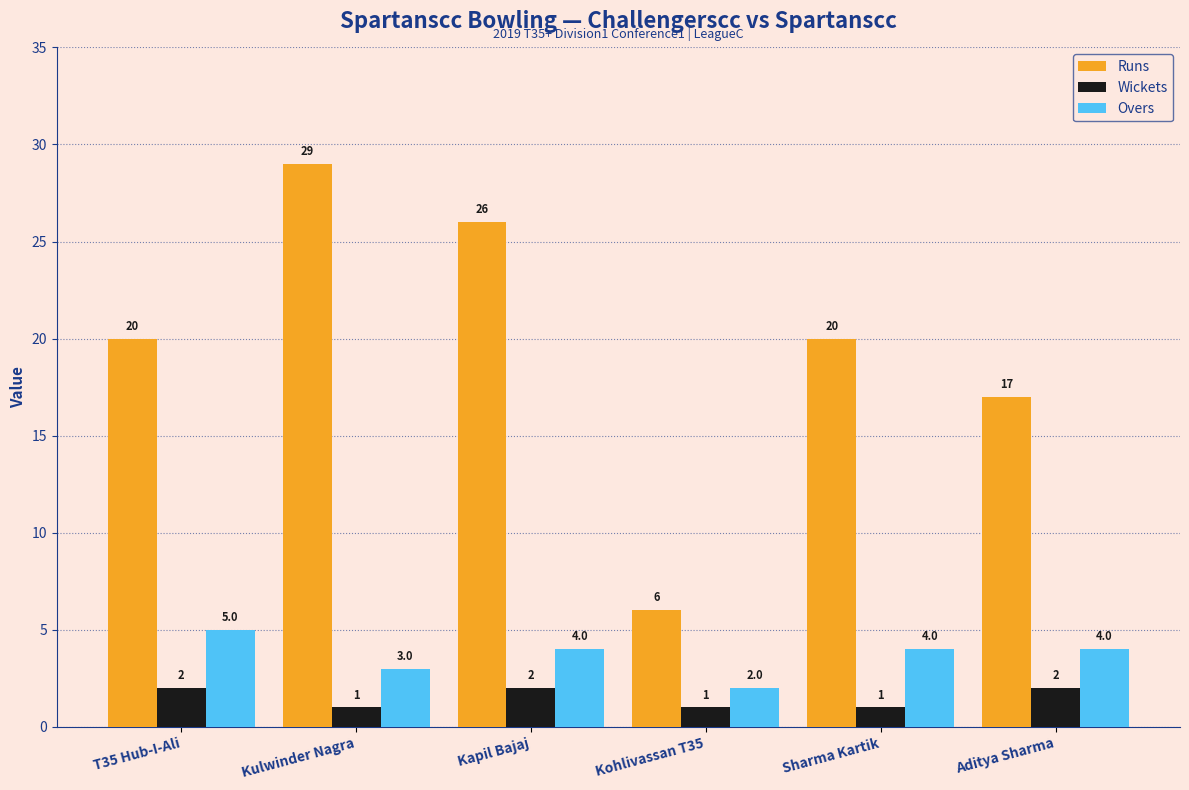

At how many categories does at least one series exceed 7?

5